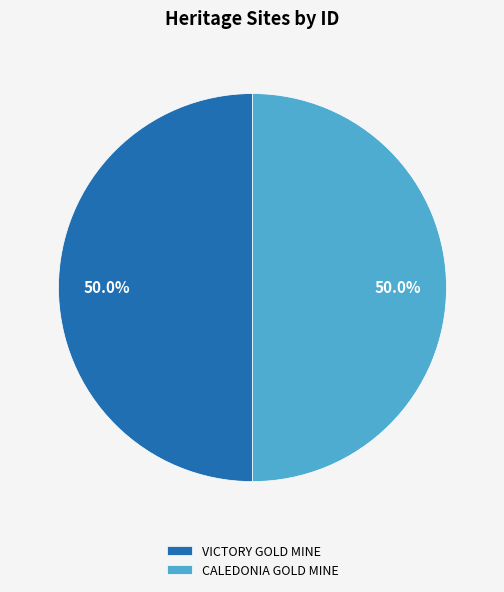

To the nearest percent, what portion does VICTORY GOLD MINE represent?

50%